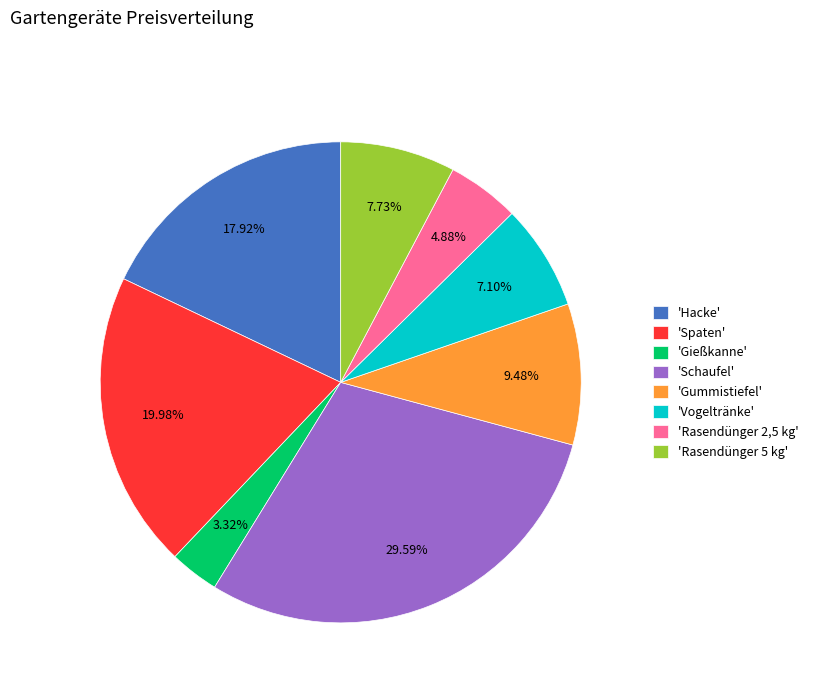

Does 'Vogeltränke' account for over 50% of the chart?

No